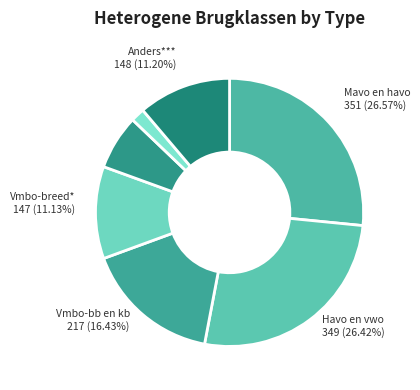

How many segments does this pie chart have?

7